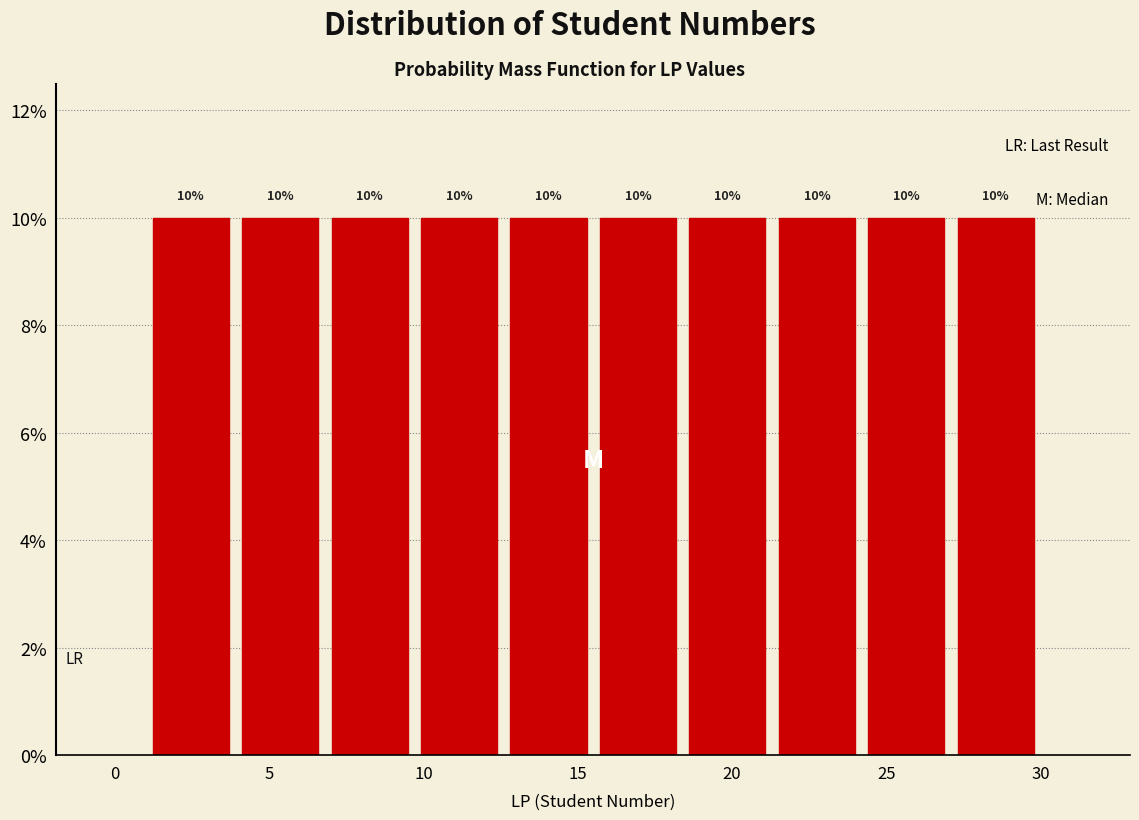

Reading left to right, list every bar in this chart as the range it spans on the x-axis followed by its height. The bar edges are not printed on the chart, so give them approximately, as read against the axis.

1.0 to 3.9: 10
3.9 to 6.8: 10
6.8 to 9.7: 10
9.7 to 12.6: 10
12.6 to 15.5: 10
15.5 to 18.4: 10
18.4 to 21.3: 10
21.3 to 24.2: 10
24.2 to 27.1: 10
27.1 to 30.0: 10